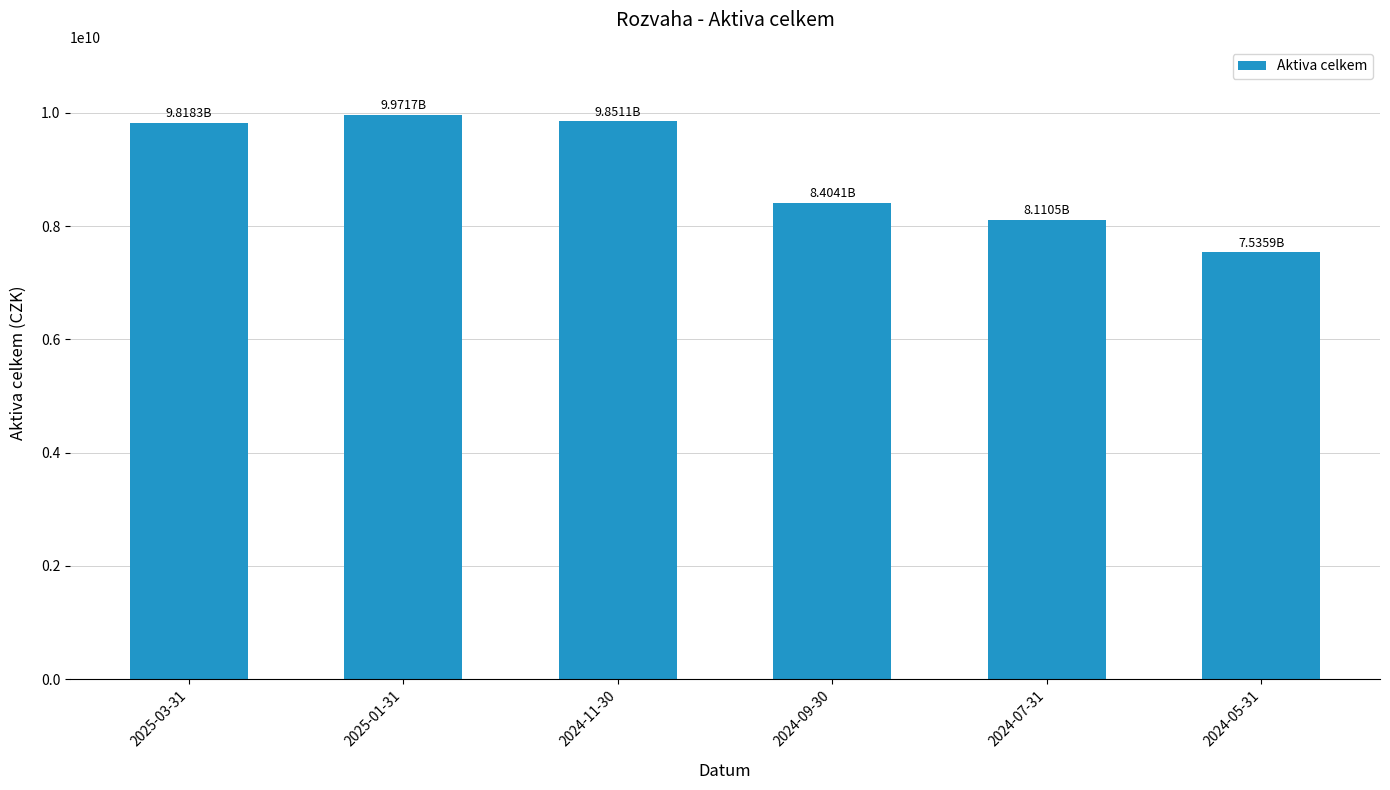

What is the sum of the values at 2024-05-31 and 2024-07-31?

15646356957.3